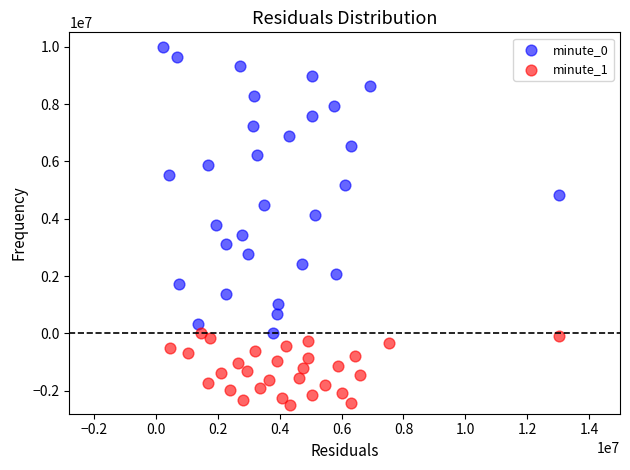

Which series contains the lowest Y value?

minute_1